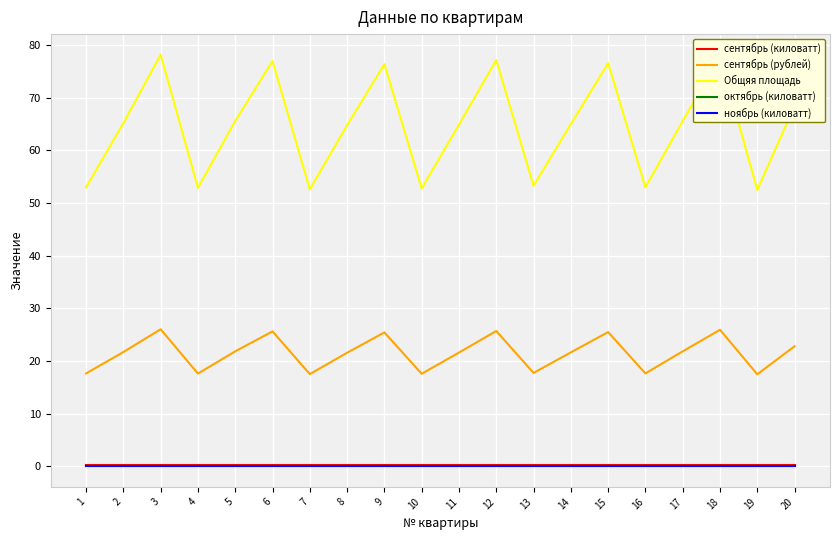

In сентябрь (рублей), how many points are higher than both neighbors (excluding endpoints)?

6